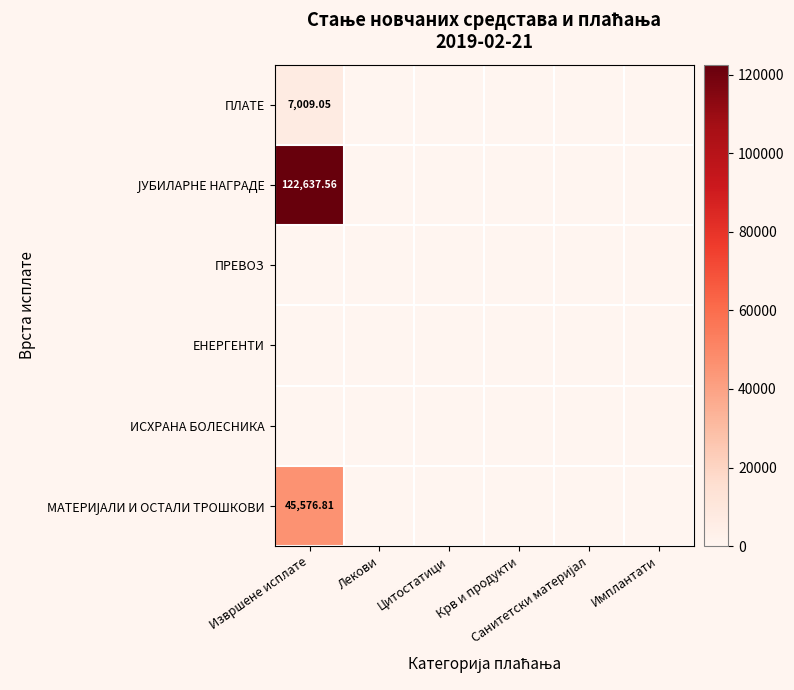

The value of МАТЕРИЈАЛИ И ОСТАЛИ ТРОШКОВИ at Санитетски материјал is 0.0. True or false?

True